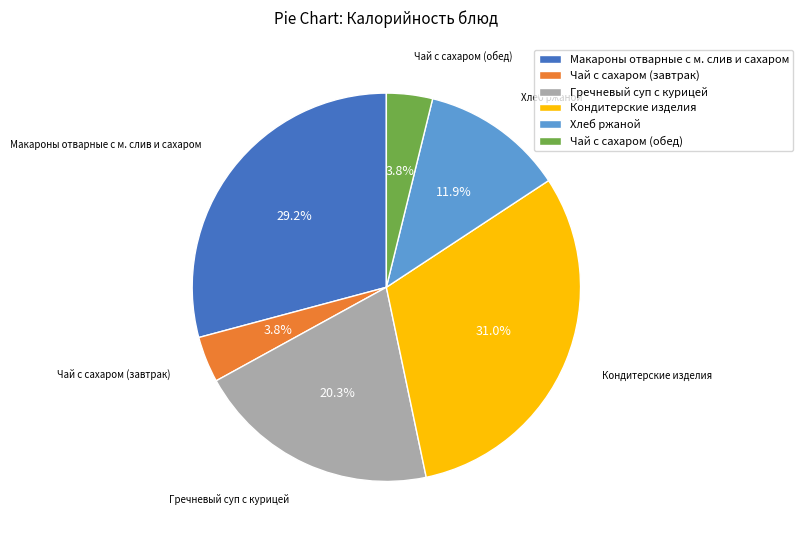

Approximately how many times larger is the value at Хлеб ржаной compared to Макароны отварные с м. слив и сахаром?

0.4